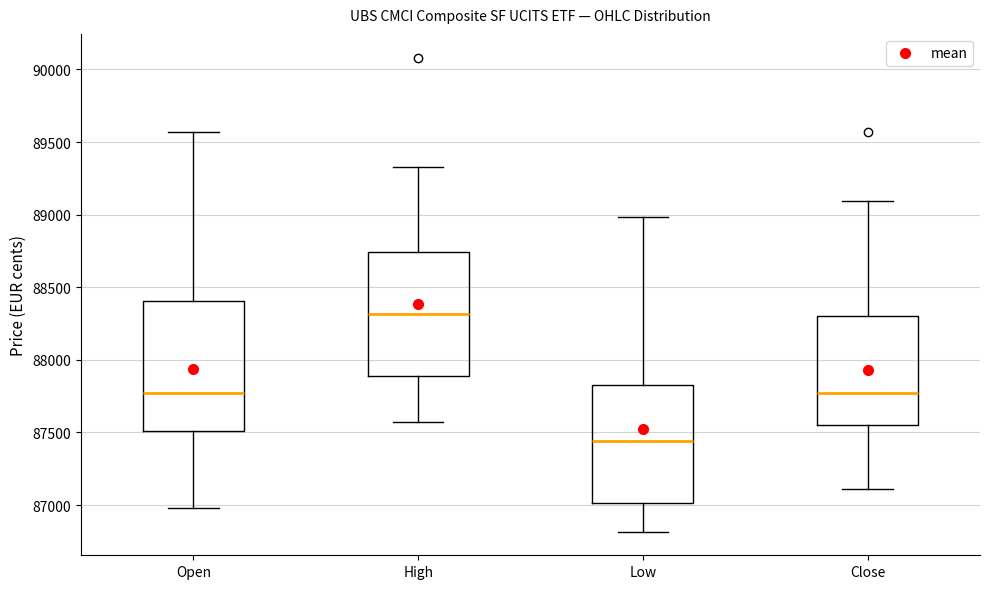

Where does the lower whisker of the box for Low end on the y-axis? The values are not printed on the chart, so give them approximately, as read against the axis.

86800